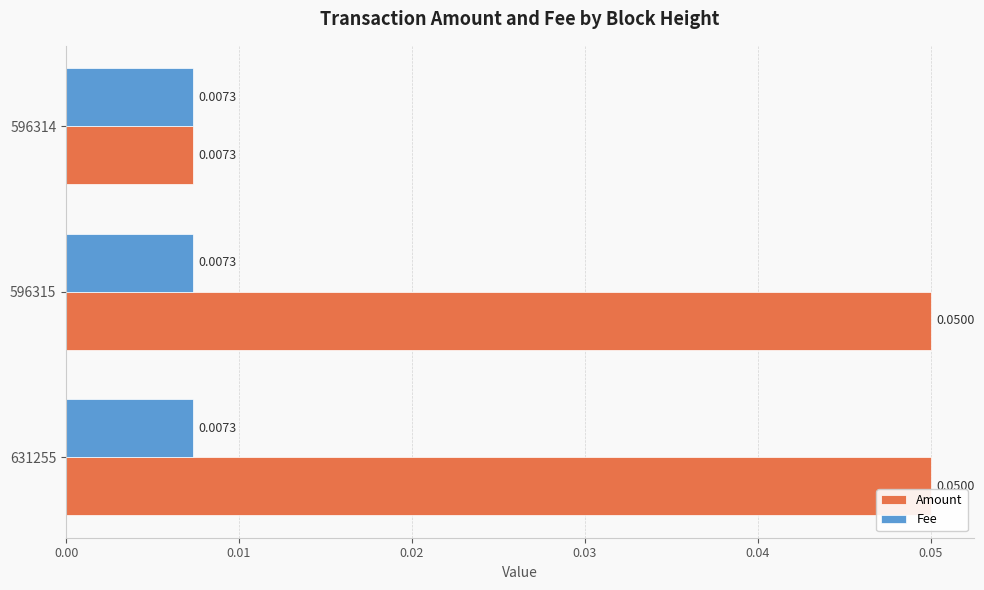

At 631255, list the series in order from largest to smallest.

Amount, Fee